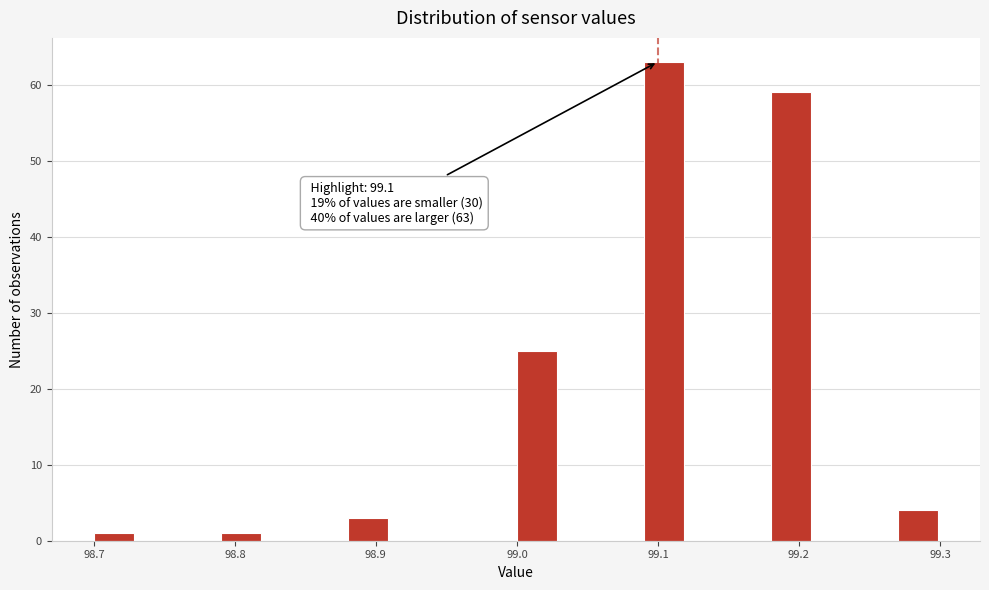

Around what value on the x-axis is the tallest bar? Give the approximate position of its centre, as read against the axis.

99.10